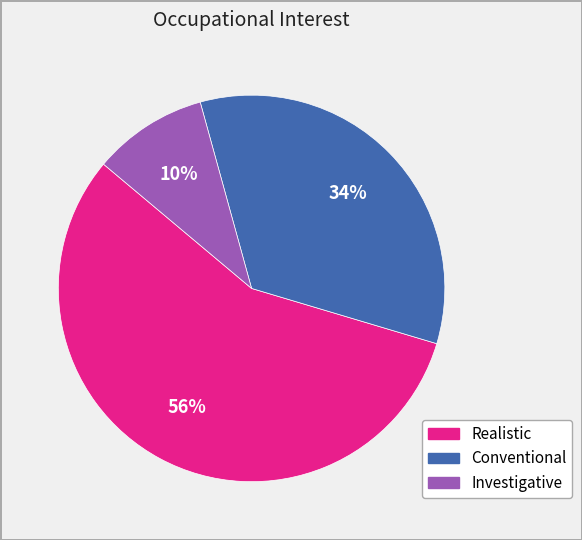

The Conventional slice represents 34% of the pie. True or false?

True